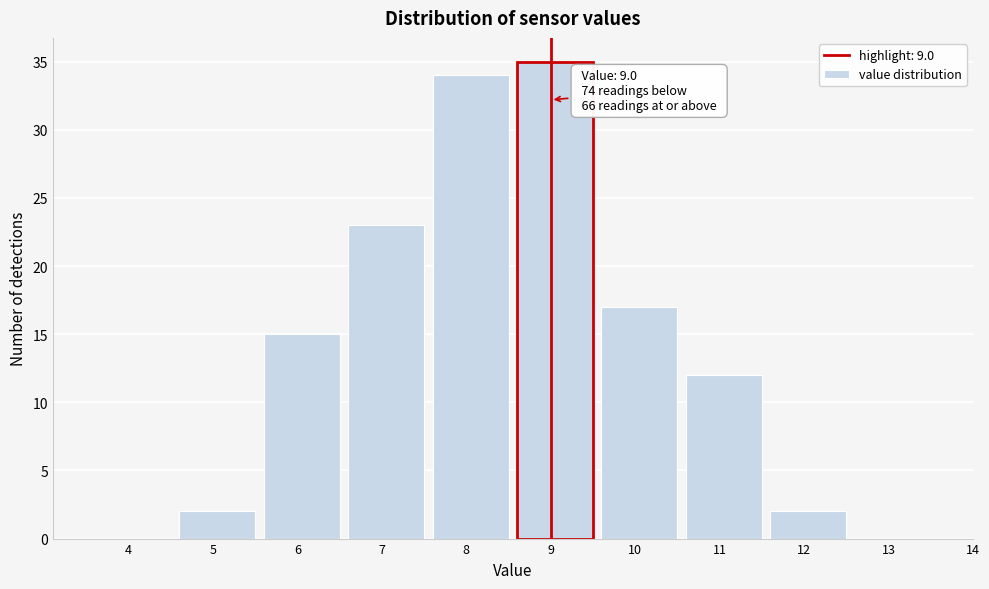

Reading left to right, extract all data points from this chart.

4=0	5=2	6=15	7=23	8=34	9=35	10=17	11=12	12=2	13=0